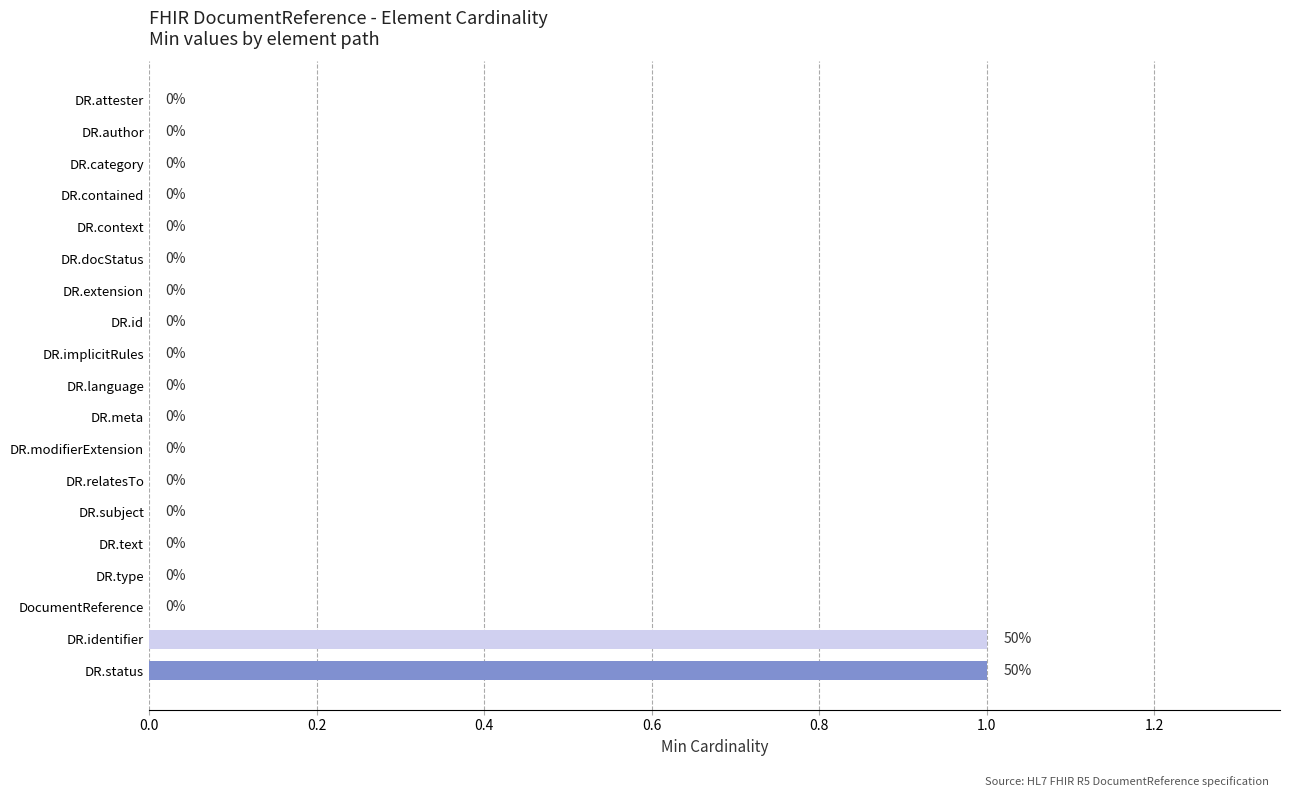

Is it true that the value at DR.language is 0?

True